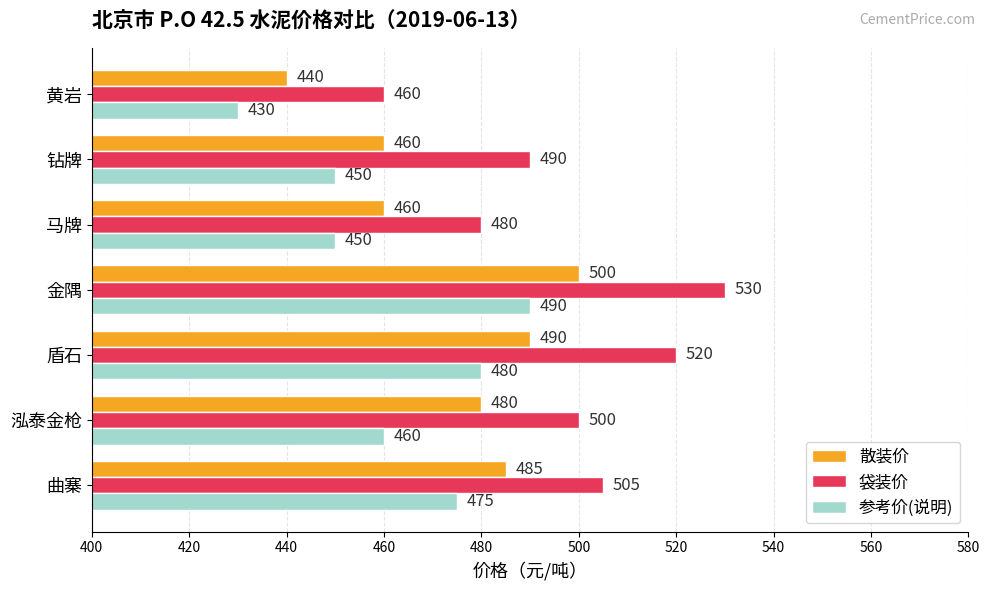

Rank the series by their maximum value, from highest to lowest.

袋装价, 散装价, 参考价(说明)